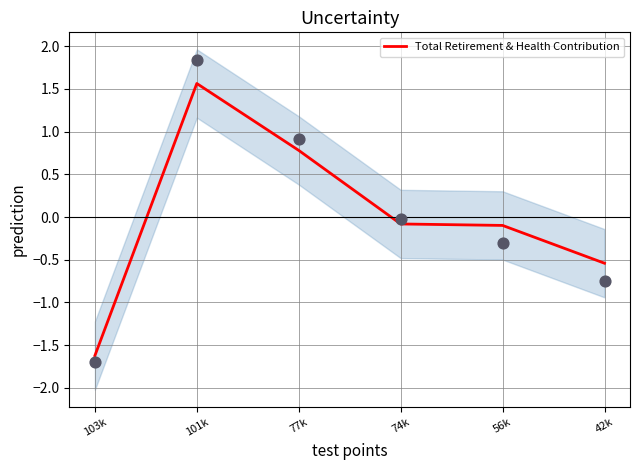

Between 56k and 74k, which is larger?

74k